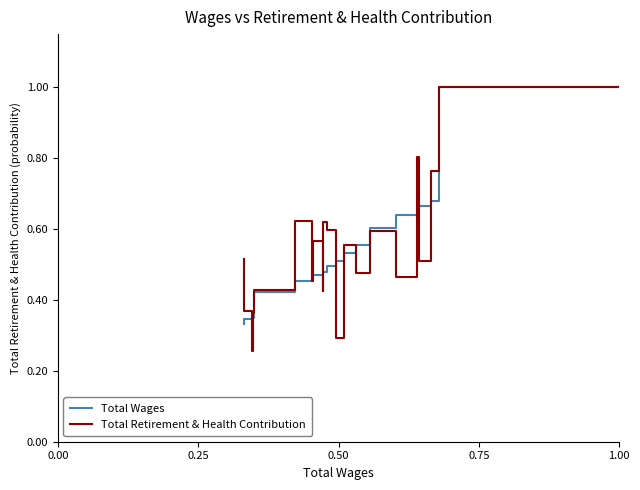

How many lines are shown in the chart?

2